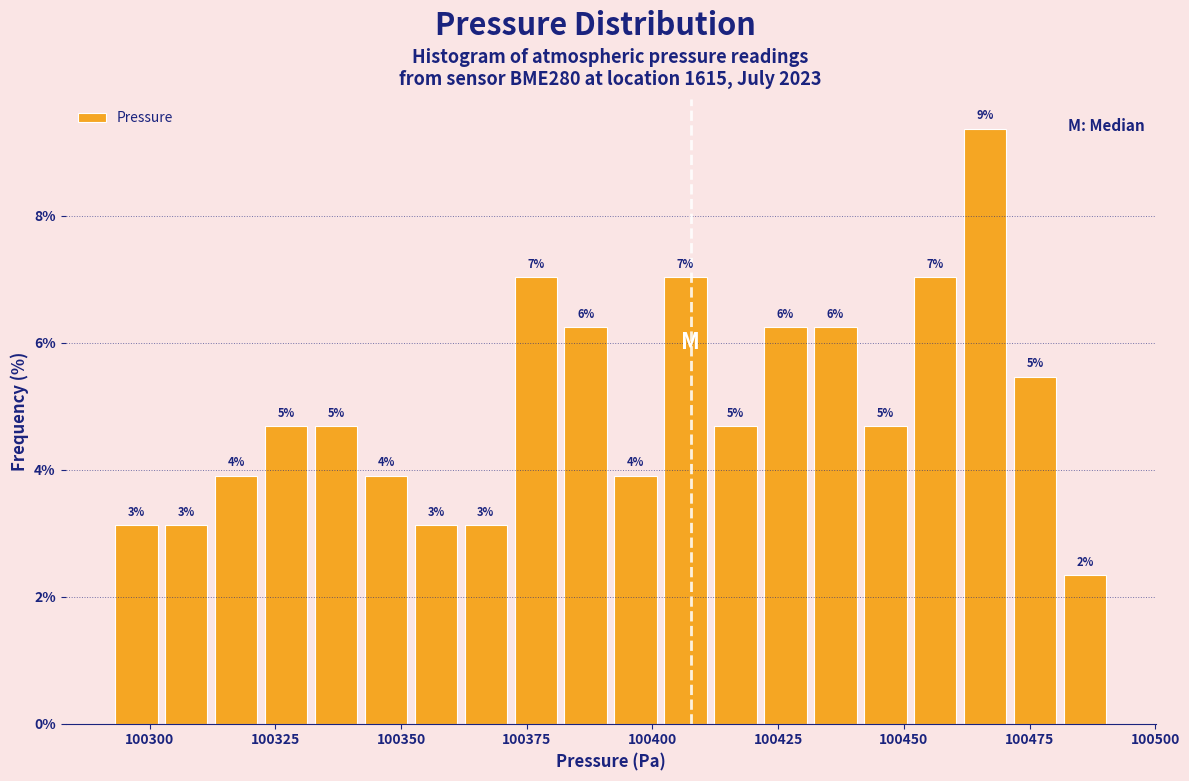

Around what value on the x-axis is the tallest bar? Give the approximate position of its centre, as read against the axis.

100465